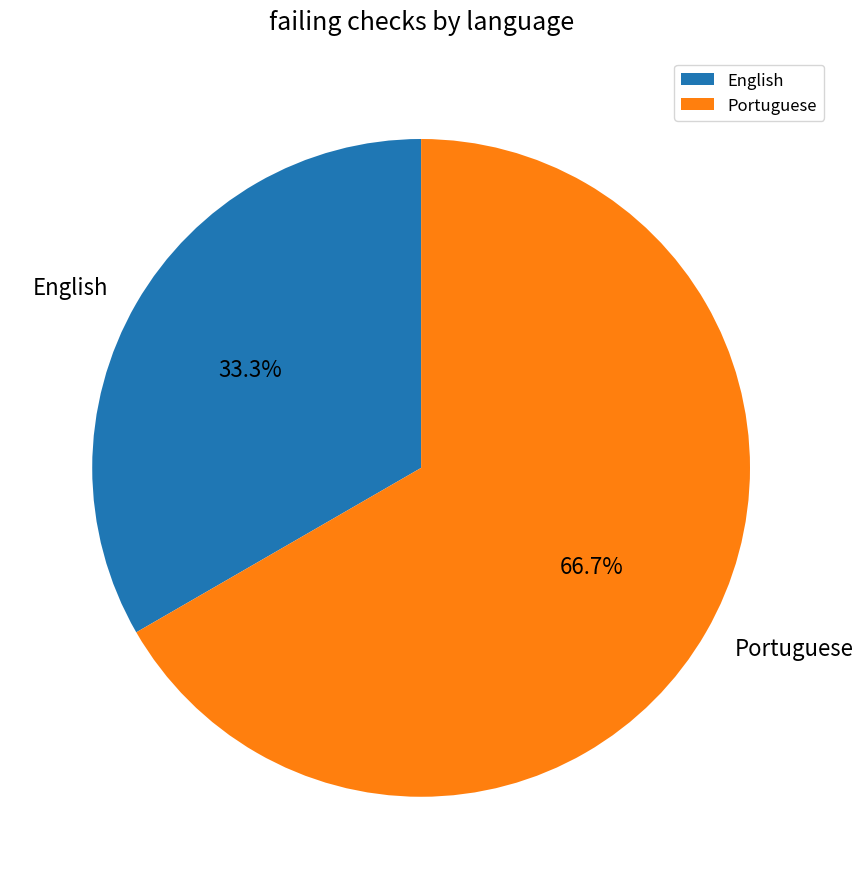

To the nearest percent, what is the combined percentage of Portuguese and English?

100%